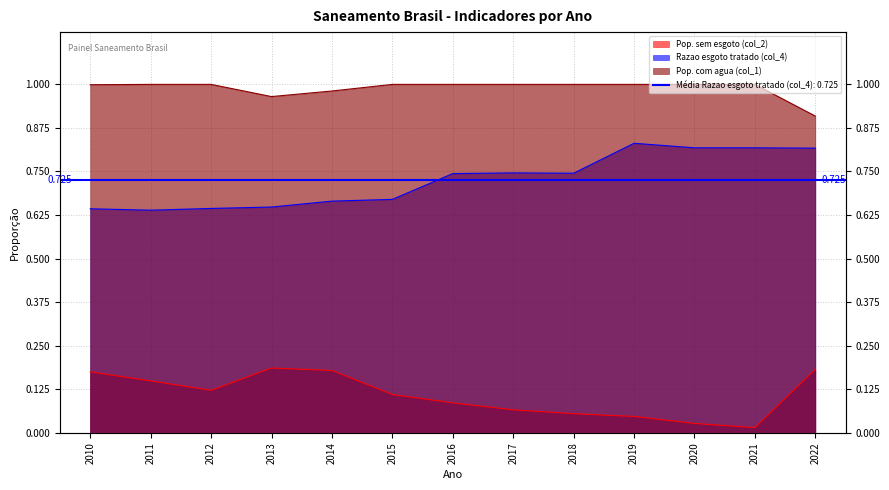

What is the highest value of the Pop. com agua (col_1) series?

1.0